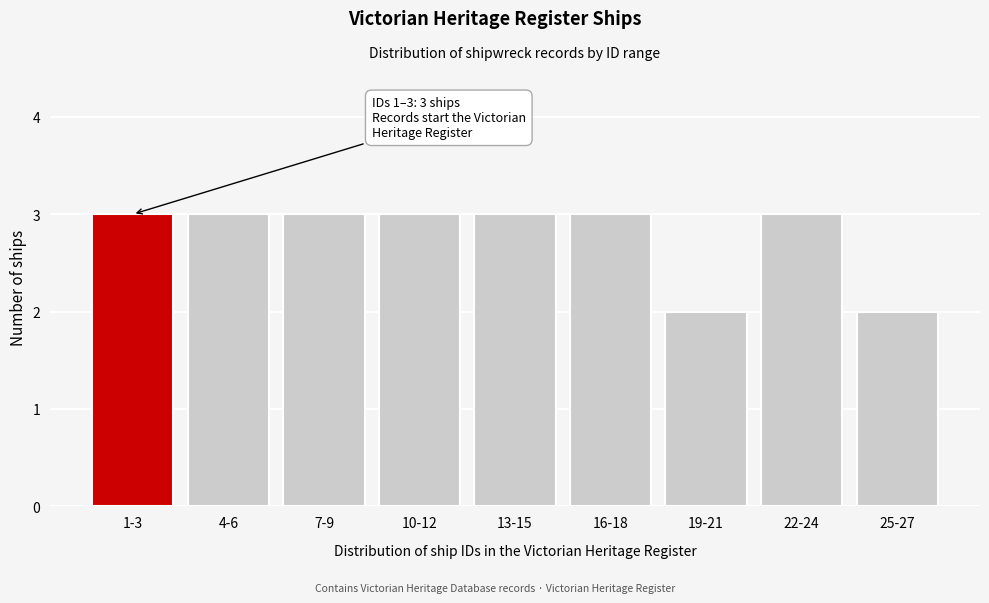

Reading left to right, list all the values displayed in this chart.

3	3	3	3	3	3	2	3	2